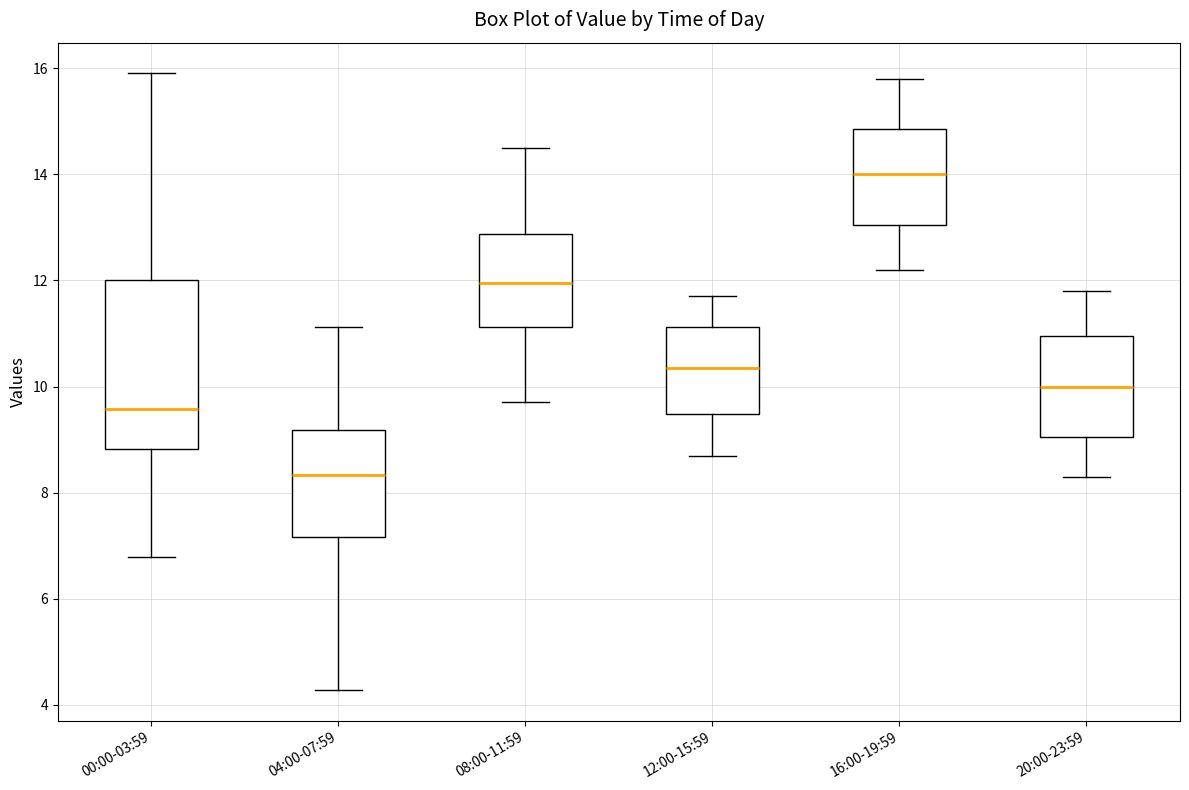

Reading left to right, transcribe this box plot: for each box, give where its median line is, the range the box spans, and where its two whiskers end, as read against the y-axis. The values are not printed on the chart, so give them approximately, as read against the axis.

00:00-03:59: median 9.6, box 8.8 to 12.0, whiskers 6.8 to 16.0
04:00-07:59: median 8.4, box 7.2 to 9.2, whiskers 4.2 to 11.2
08:00-11:59: median 12.0, box 11.2 to 12.8, whiskers 9.8 to 14.6
12:00-15:59: median 10.4, box 9.4 to 11.2, whiskers 8.8 to 11.8
16:00-19:59: median 14.0, box 13.0 to 14.8, whiskers 12.2 to 15.8
20:00-23:59: median 10.0, box 9.0 to 11.0, whiskers 8.4 to 11.8